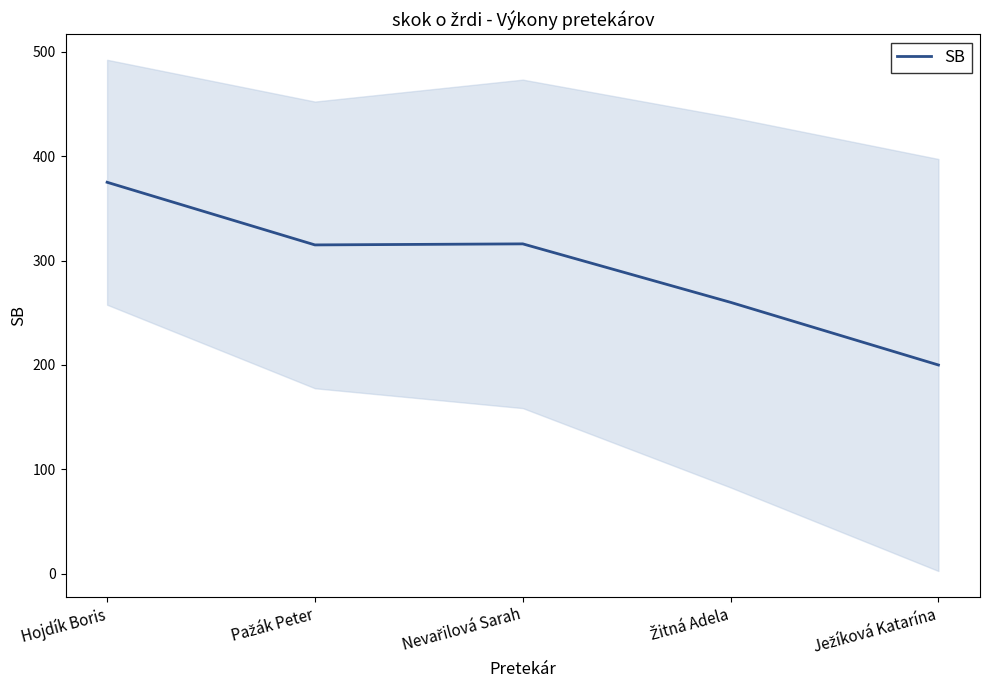

Read the value at Žitná Adela.

260